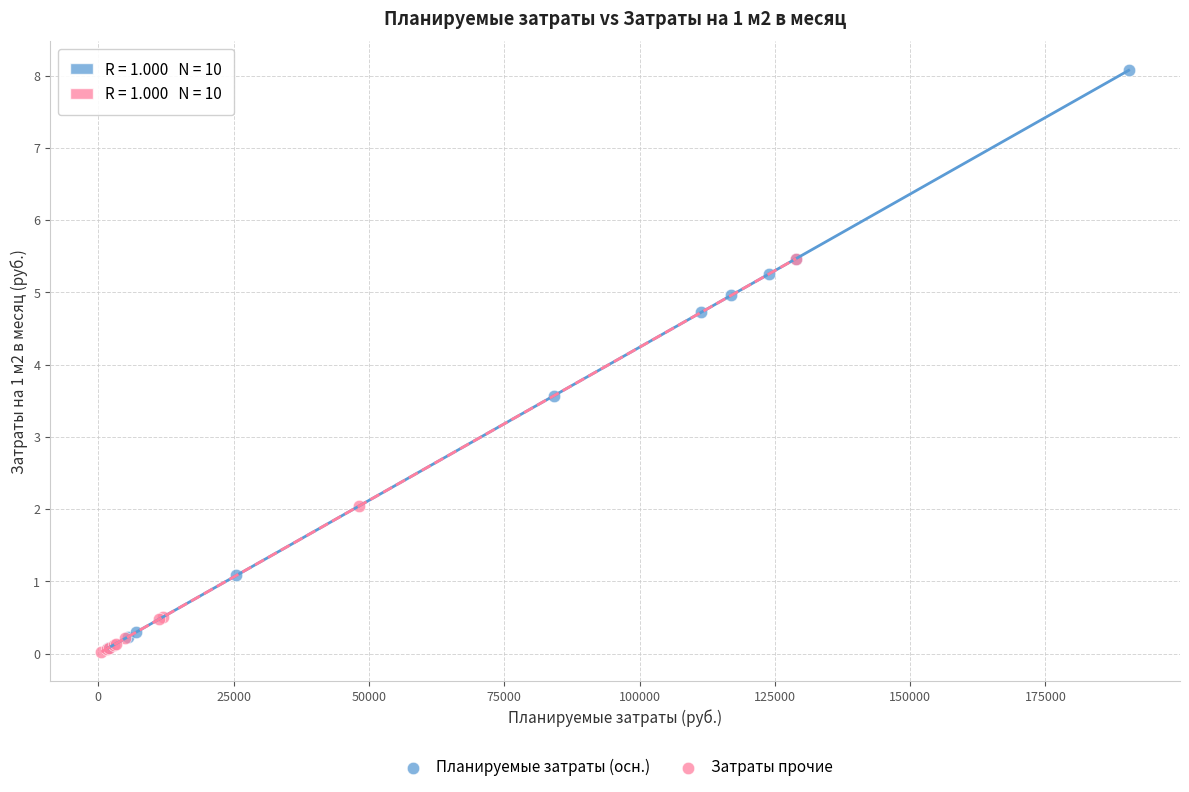

Which series has the widest spread of Y values?

Планируемые затраты (осн.)